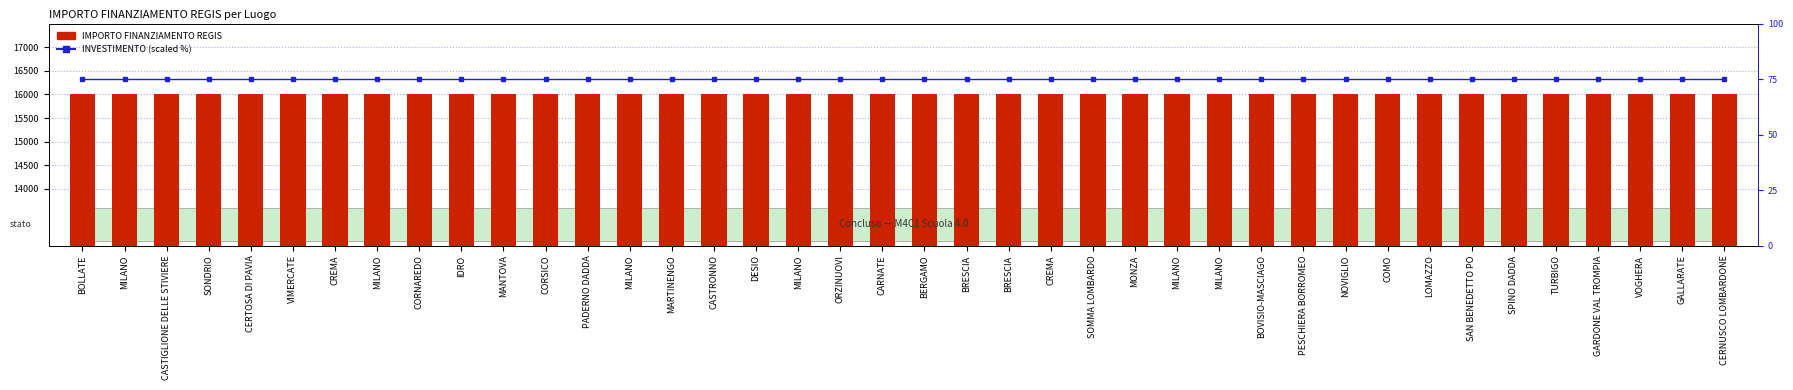

Is the value of INVESTIMENTO (scaled) at SPINO DADDA greater than the value of IMPORTO FINANZIAMENTO REGIS at CORNAREDO?

No